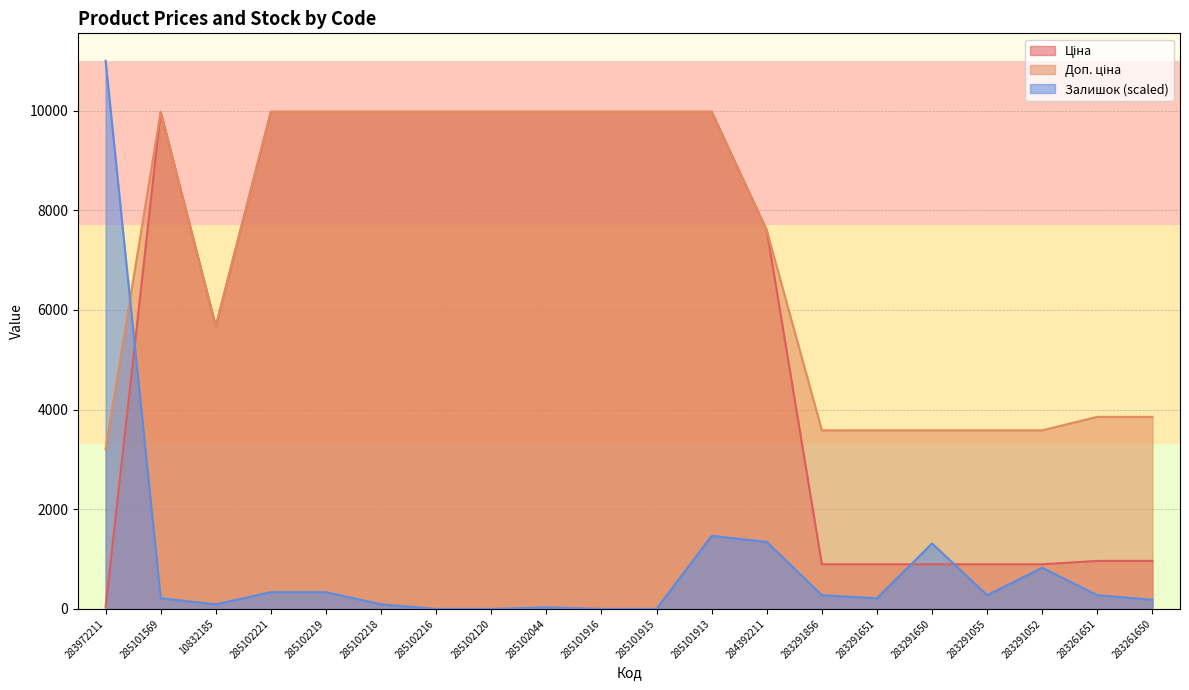

True or false: Доп. ціна has more than 2 interior local peaks.

False